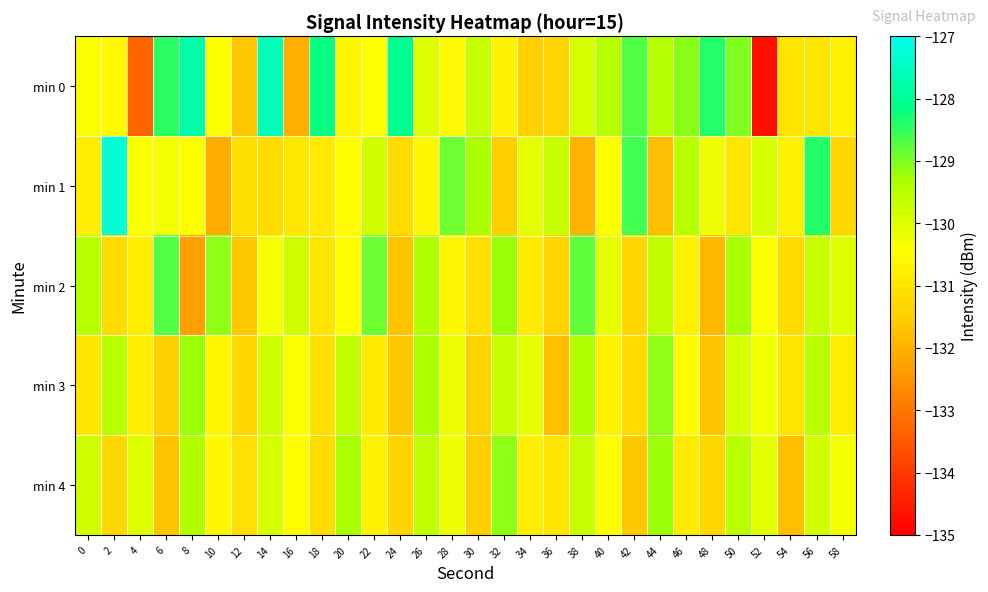

Reading left to right, list all the values displayed in this chart.

min 0: 0=-130.4	2=-130.6	4=-133.3	6=-128.5	8=-127.8	10=-130.4	12=-131.6	14=-127.6	16=-132.1	18=-128.2	20=-130.6	22=-130.4	24=-128.1	26=-130.0	28=-130.5	30=-129.7	32=-130.7	34=-131.5	36=-131.4	38=-129.9	40=-129.4	42=-128.7	44=-129.4	46=-129.1	48=-128.4	50=-129.0	52=-134.7	54=-131.0	56=-131.0	58=-130.7
min 1: 0=-130.8	2=-127.3	4=-130.3	6=-130.3	8=-130.4	10=-132.1	12=-131.1	14=-131.2	16=-131.0	18=-130.9	20=-130.5	22=-129.8	24=-131.2	26=-130.6	28=-128.9	30=-129.3	32=-131.5	34=-130.1	36=-129.7	38=-132.0	40=-130.4	42=-128.6	44=-131.8	46=-129.5	48=-130.2	50=-131.0	52=-129.9	54=-130.7	56=-128.4	58=-131.3
min 2: 0=-129.5	2=-131.2	4=-130.8	6=-128.7	8=-132.3	10=-129.1	12=-131.6	14=-130.3	16=-129.8	18=-131.0	20=-130.5	22=-128.9	24=-131.7	26=-129.4	28=-130.6	30=-131.1	32=-129.2	34=-130.9	36=-131.4	38=-128.8	40=-130.1	42=-131.3	44=-129.6	46=-130.7	48=-131.9	50=-129.3	52=-130.4	54=-131.2	56=-129.7	58=-130.0
min 3: 0=-131.0	2=-129.5	4=-130.8	6=-131.5	8=-129.2	10=-130.6	12=-131.3	14=-129.8	16=-130.4	18=-131.1	20=-129.6	22=-130.9	24=-131.6	26=-129.3	28=-130.2	30=-131.4	32=-129.7	34=-130.1	36=-131.8	38=-129.4	40=-130.7	42=-131.2	44=-129.1	46=-130.5	48=-131.7	50=-129.9	52=-130.3	54=-131.0	56=-129.5	58=-130.8
min 4: 0=-129.8	2=-131.3	4=-130.0	6=-131.7	8=-129.4	10=-130.6	12=-131.1	14=-129.9	16=-130.5	18=-131.2	20=-129.3	22=-130.7	24=-131.4	26=-129.6	28=-130.2	30=-131.5	32=-129.1	34=-130.8	36=-131.0	38=-129.7	40=-130.4	42=-131.6	44=-129.2	46=-130.9	48=-131.3	50=-129.5	52=-130.1	54=-131.8	56=-129.8	58=-130.3